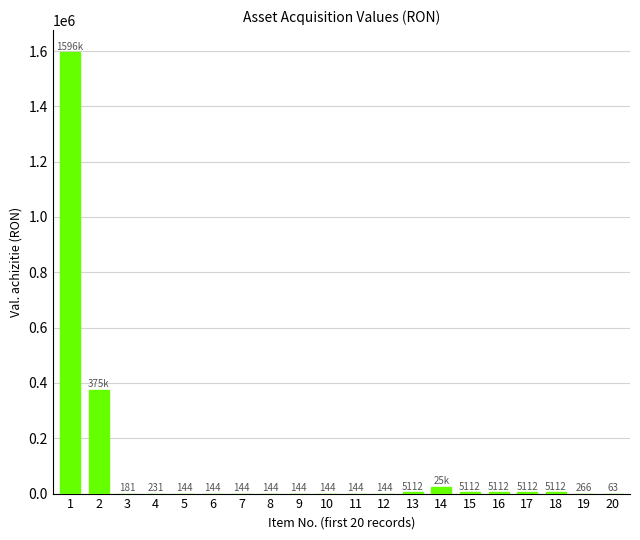

The chart shows a value of 5112.2 at 15. True or false?

True